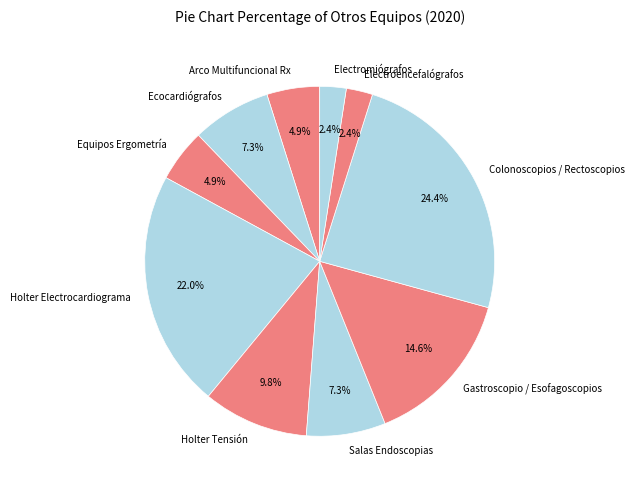

Is it true that Electroencefalógrafos is 2% of the pie?

True